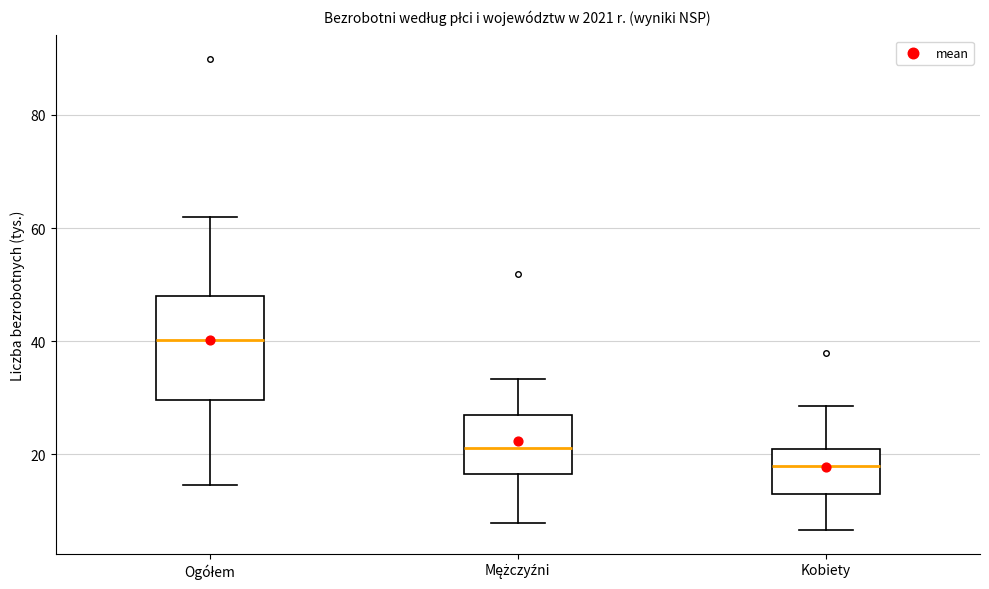

Where is the lower edge of the box for Kobiety on the y-axis? The values are not printed on the chart, so give them approximately, as read against the axis.

14